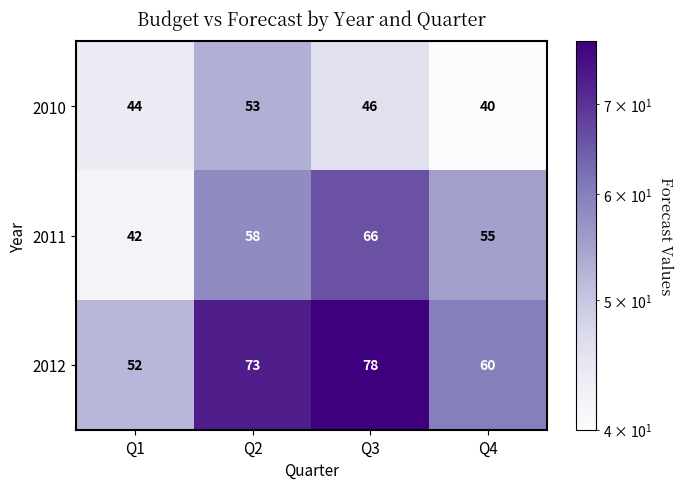

What is the difference between the 2012 values at Q4 and Q1?

8